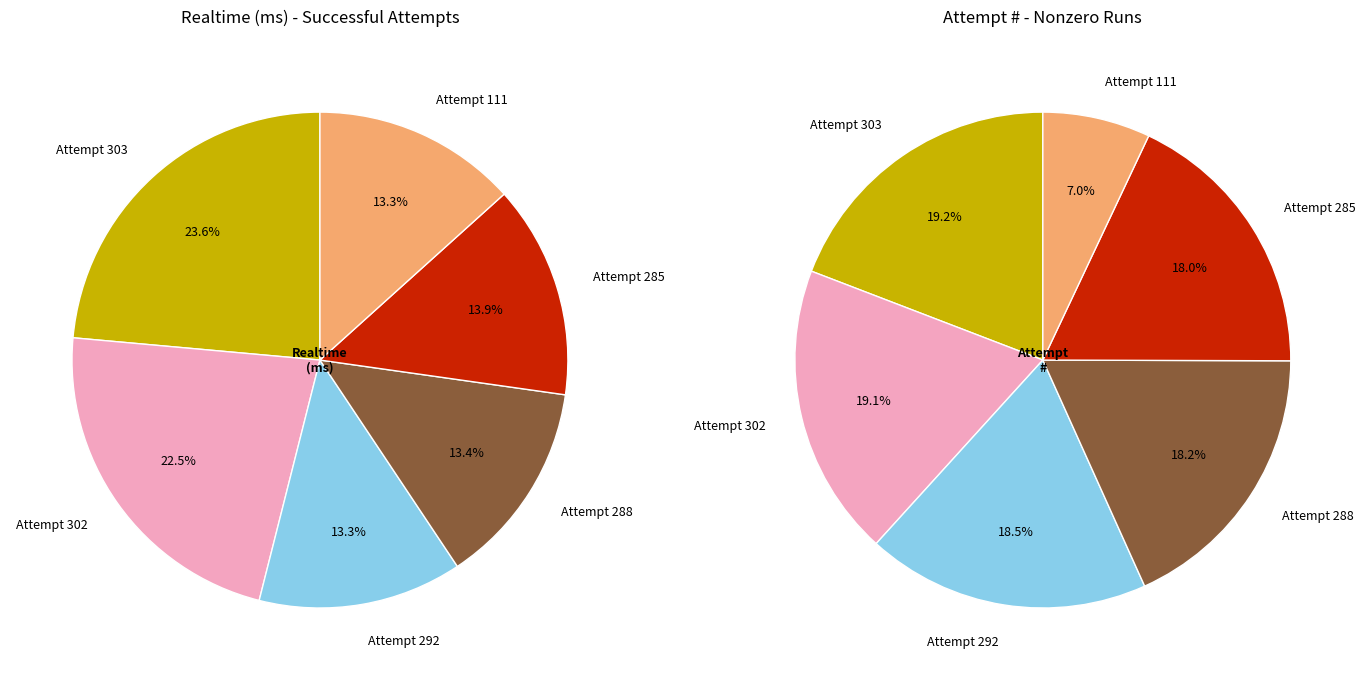

Rank the categories by value from lowest to highest.

Attempt 292, Attempt 111, Attempt 288, Attempt 285, Attempt 302, Attempt 303